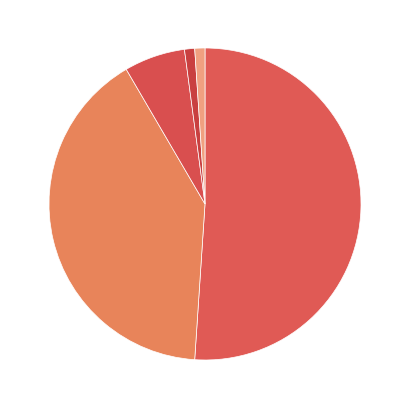

Which category has the biggest portion of the pie?

Afrika